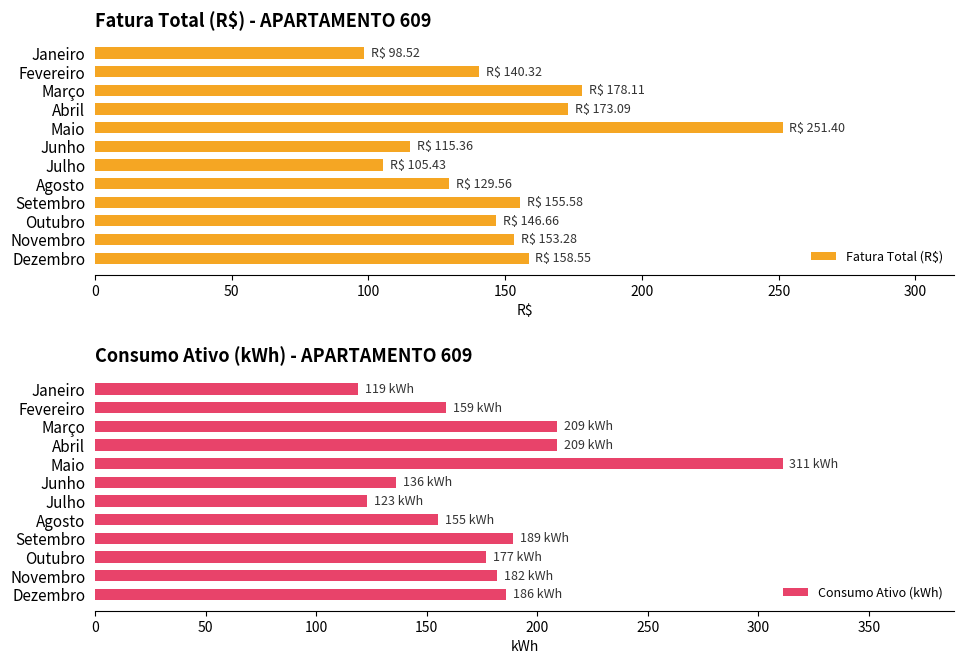

The Fatura Total (R$) series shows 129.6 at Agosto. True or false?

True